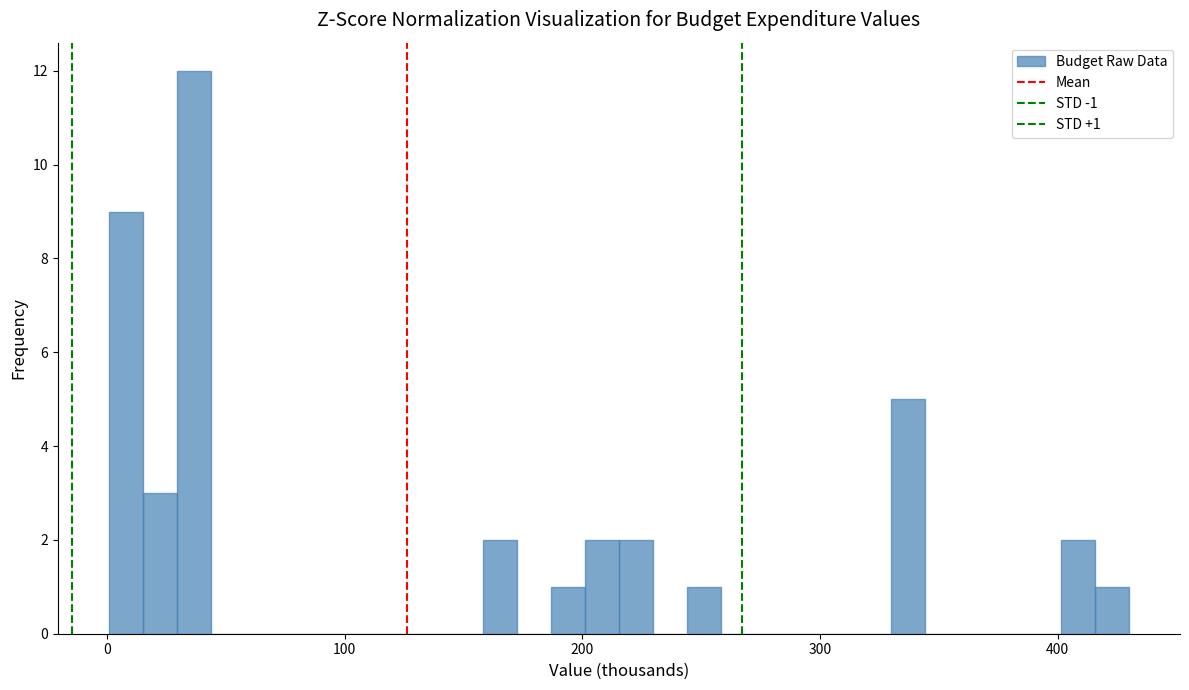

Around what value on the x-axis is the tallest bar? Give the approximate position of its centre, as read against the axis.

40